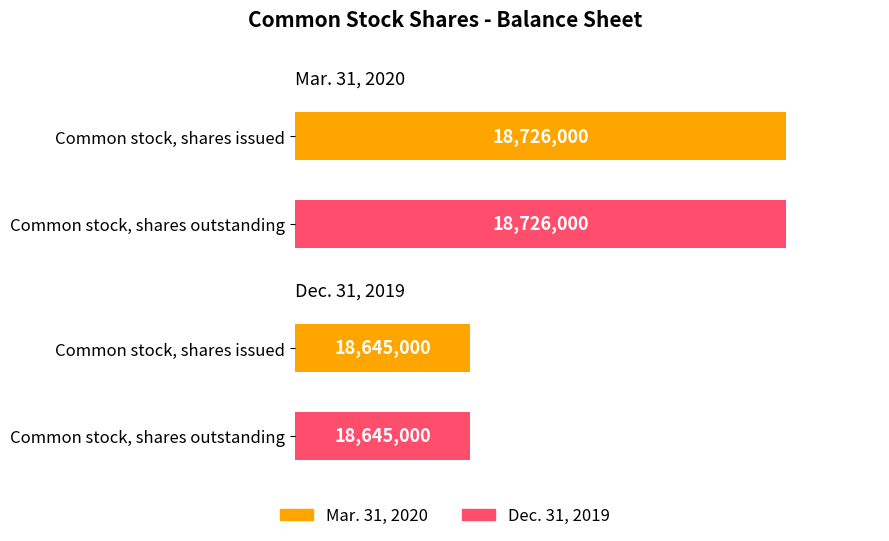

What is the greatest value displayed?

18726000